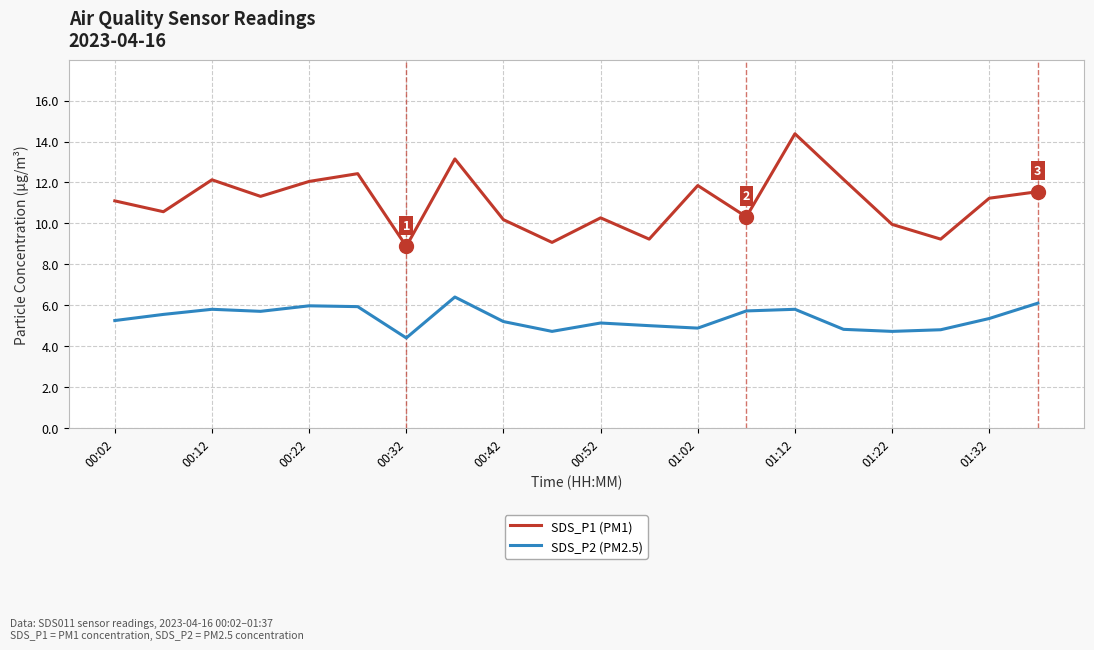

What is the average value of the SDS_P1 (PM1) series?

11.1